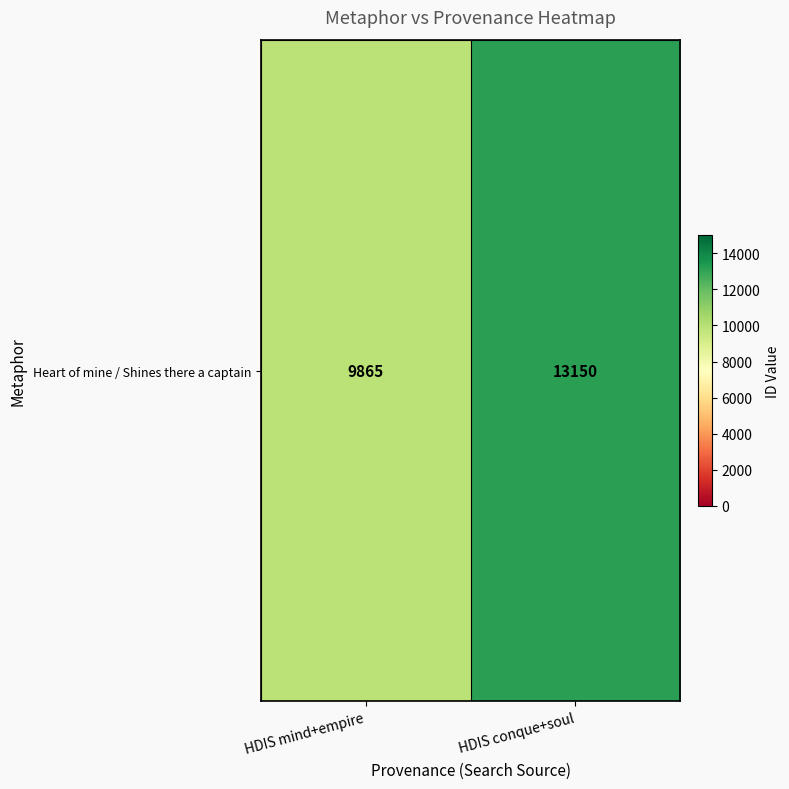

What is the change in value from HDIS mind+empire to HDIS conque+soul?

+3285